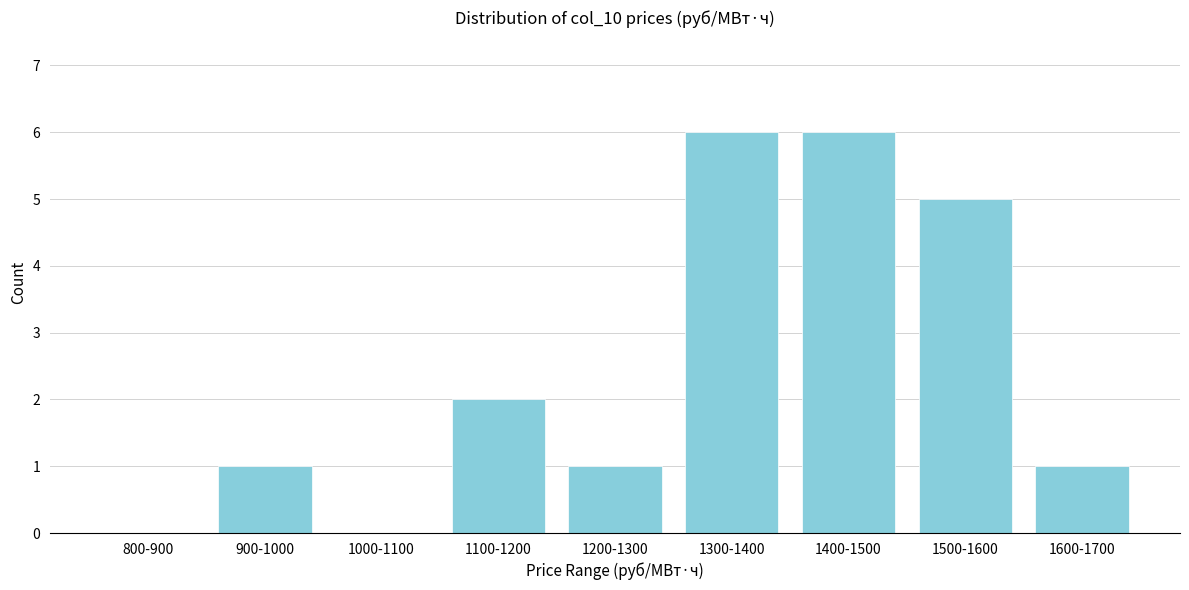

Reading right to left, extract all data points from this chart.

1600-1700=1	1500-1600=5	1400-1500=6	1300-1400=6	1200-1300=1	1100-1200=2	1000-1100=0	900-1000=1	800-900=0